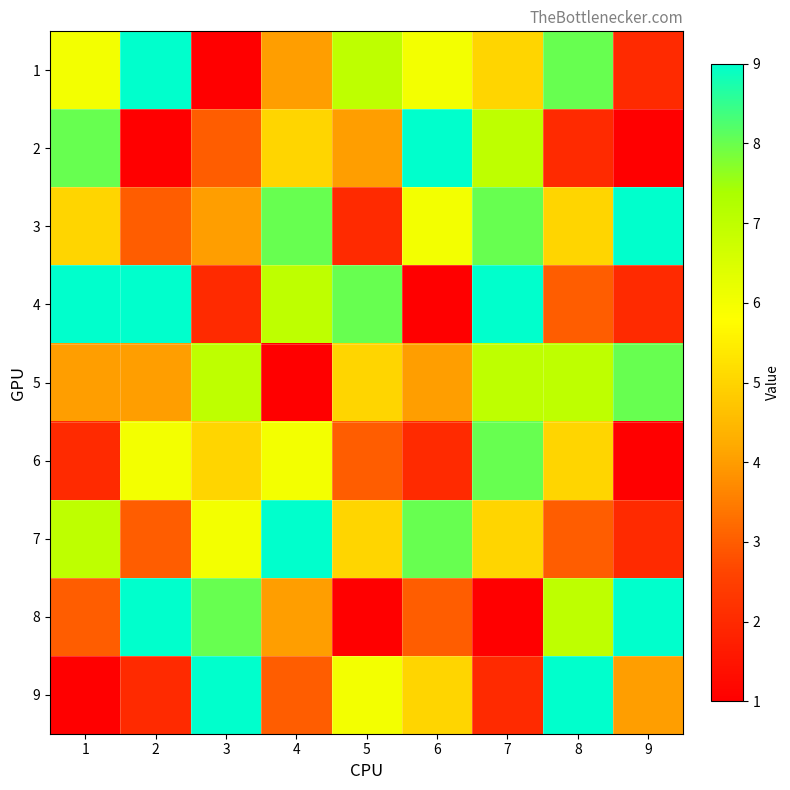

Which has a higher value, 6 or 1?

6